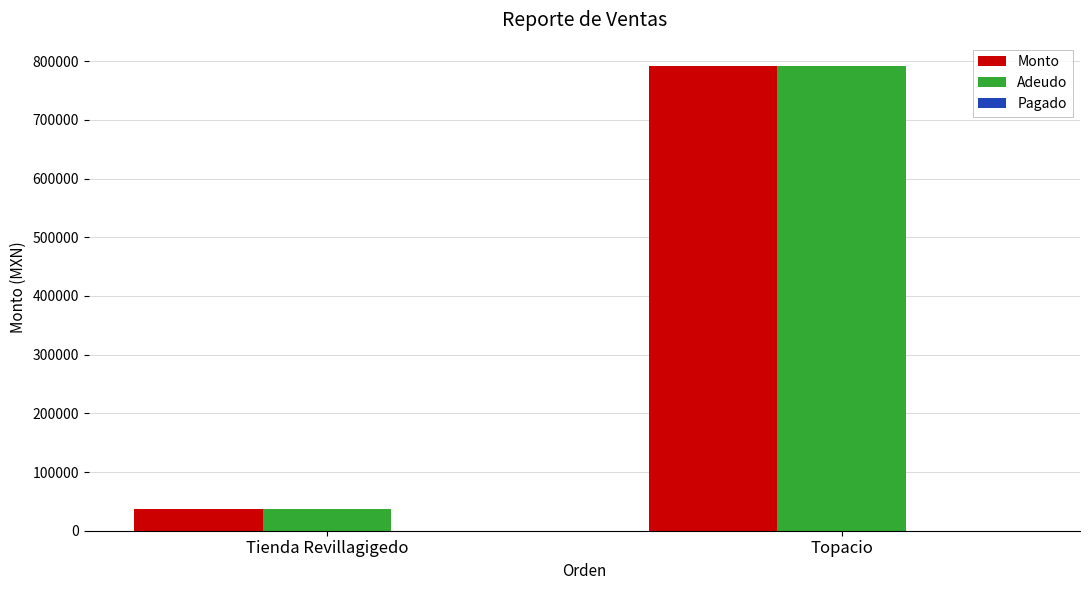

The value of Adeudo at Tienda Revillagigedo is 36500. True or false?

True